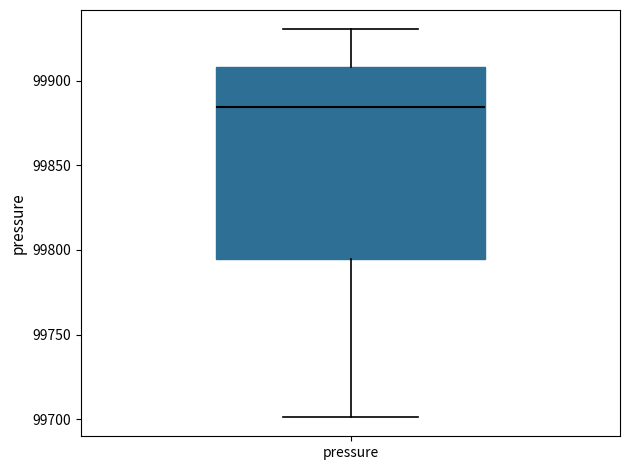

Transcribe this box plot: give where the median line is, the range the box spans, and where the two whiskers end, as read against the y-axis. The values are not printed on the chart, so give them approximately, as read against the axis.

median 99885, box 99795 to 99910, whiskers 99700 to 99930